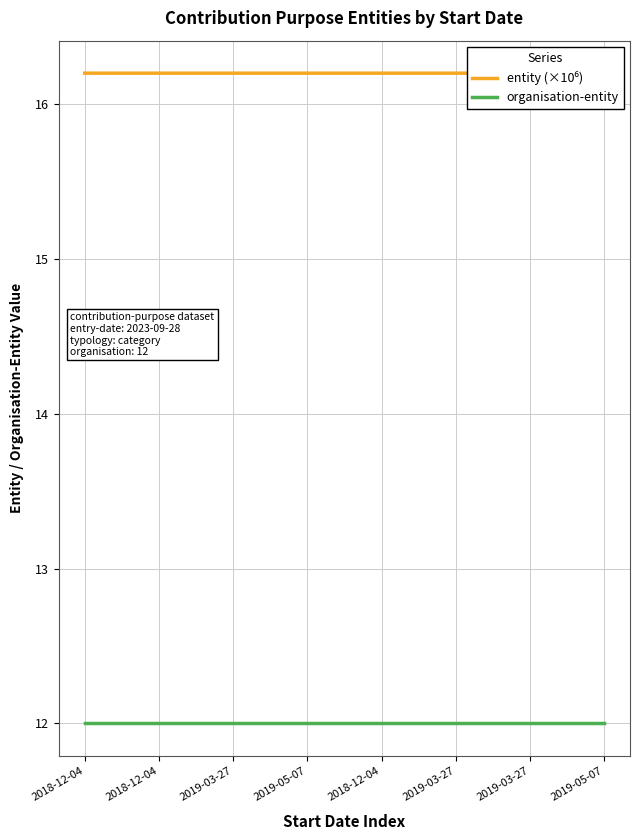

What is the label of the 6th point from the left?

2019-03-27